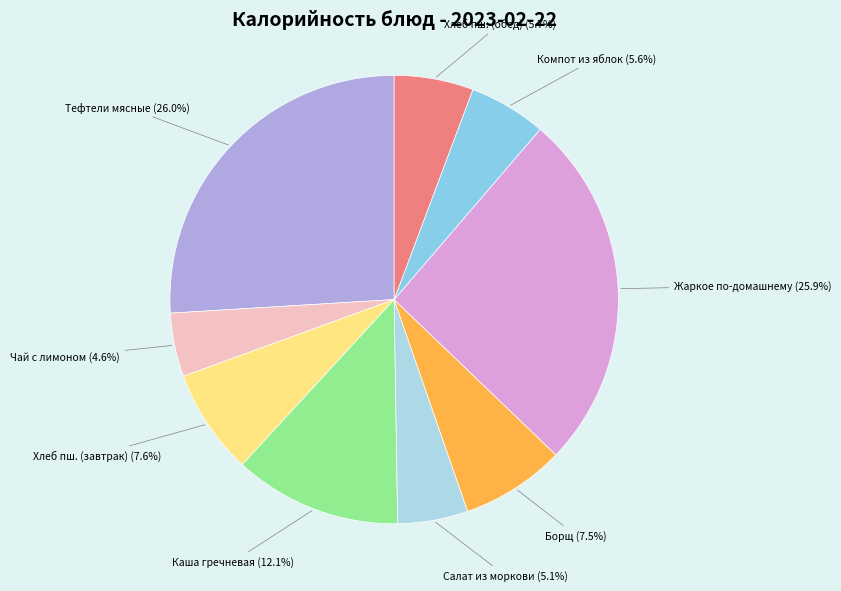

Is there a majority slice in this chart?

No